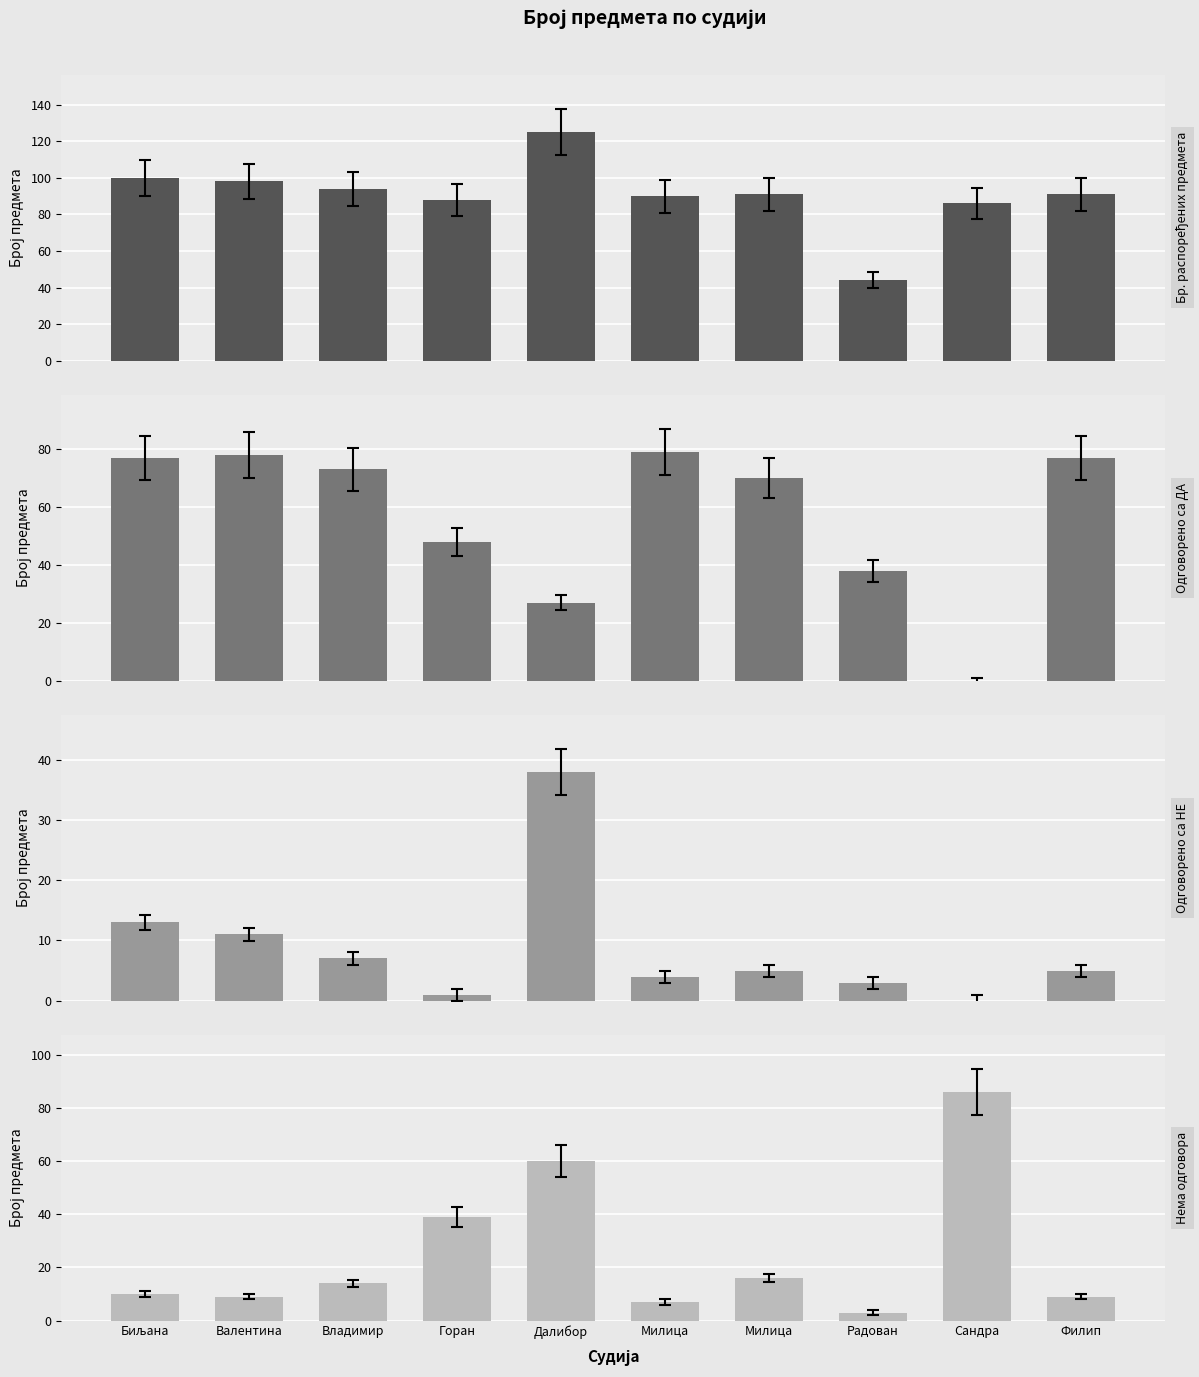

Reading right to left, what are all the values shown in this chart?

Бр. распоређених предмета: 91	86	44	91	90	125	88	94	98	100
Одговорено са ДА: 77	0	38	70	79	27	48	73	78	77
Одговорено са НЕ: 5	0	3	5	4	38	1	7	11	13
Нема одговора: 9	86	3	16	7	60	39	14	9	10